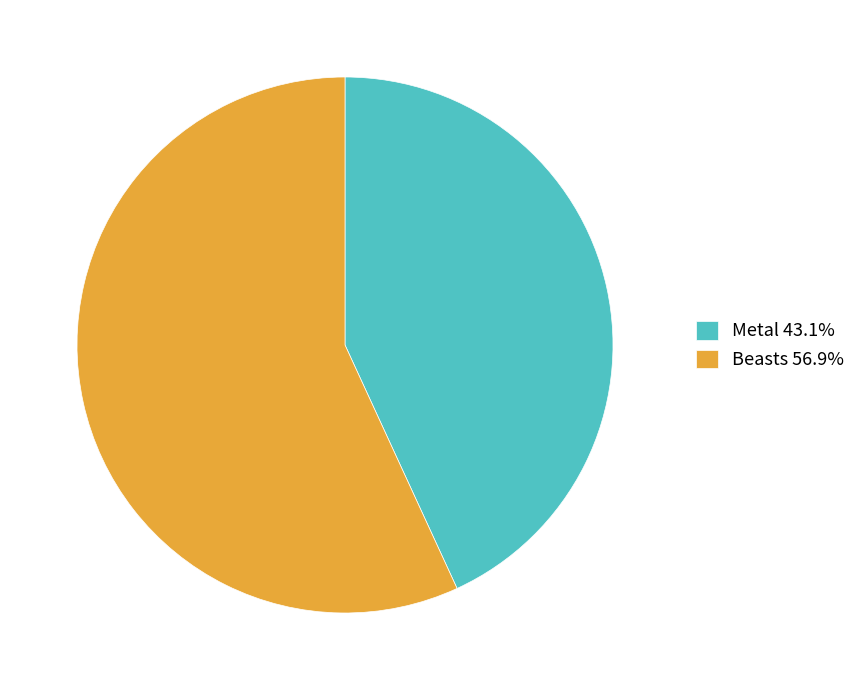

What is the ratio of the value at Beasts 56.9% to the value at Metal 43.1%?

1.3